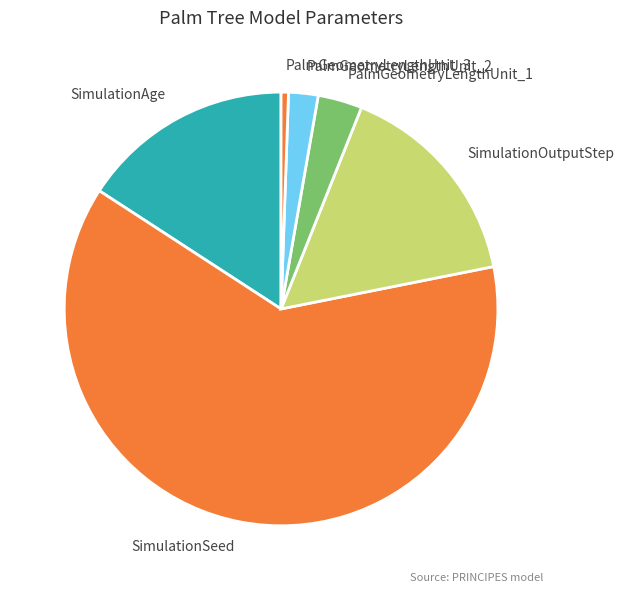

Is it true that PalmGeometryLengthUnit_3 is 1% of the pie?

True